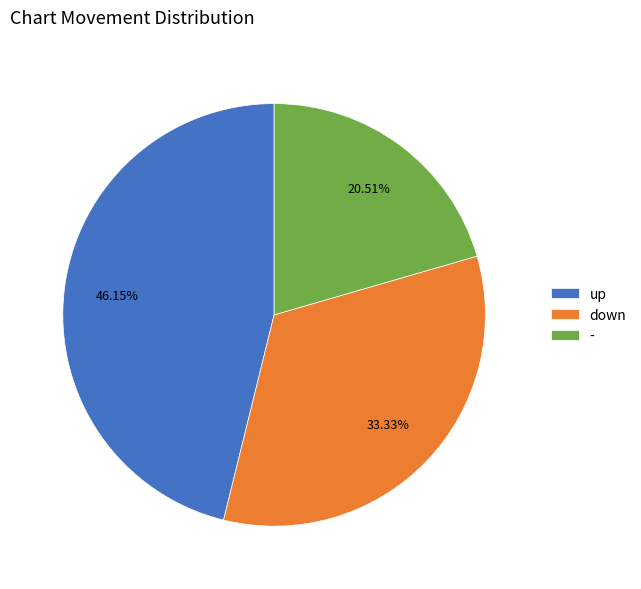

To the nearest percent, what percentage of the pie is -?

21%